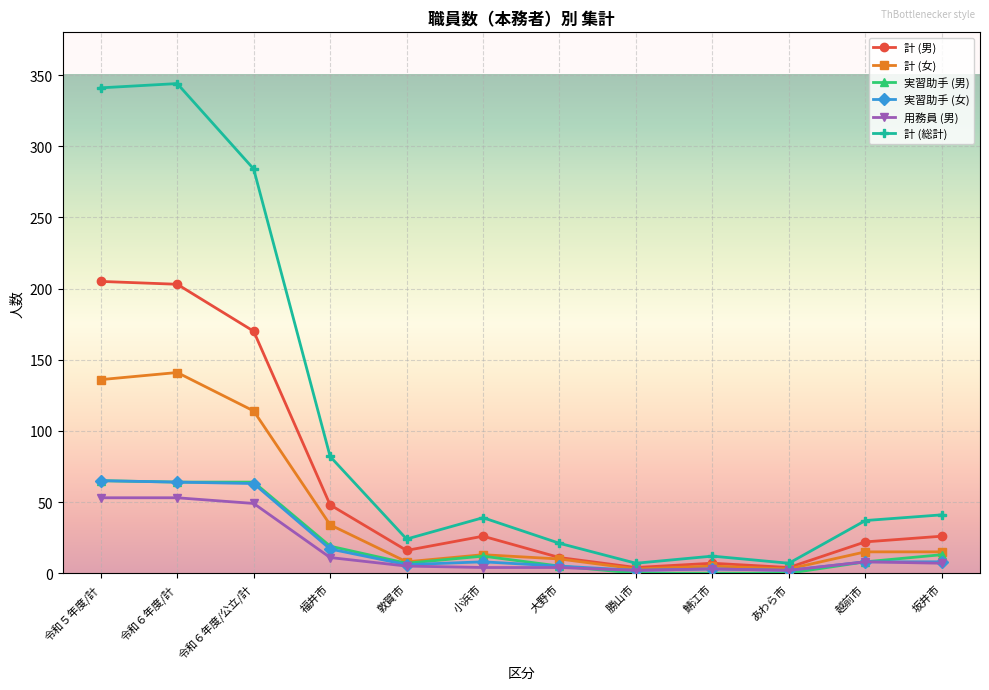

True or false: 計 (女) has a value of 136 at 令和５年度/計.

True